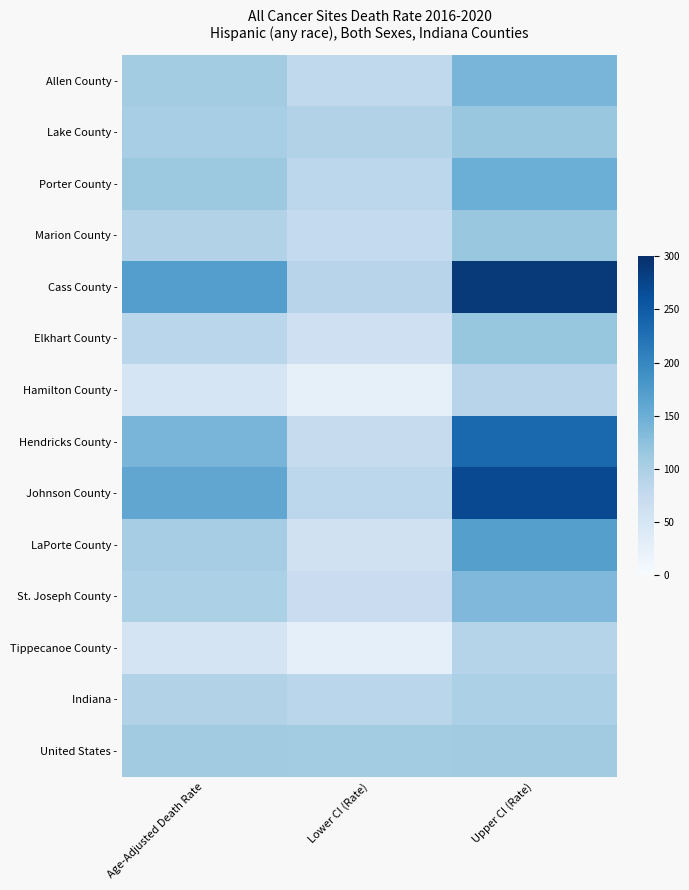

Between Lower CI (Rate) and Upper CI (Rate), which is larger?

Upper CI (Rate)